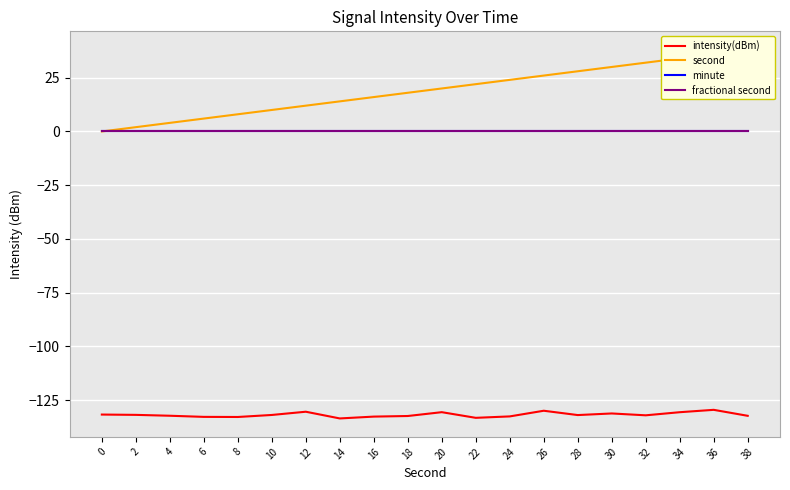

Between 12 and 38, which series saw the biggest shift?

second